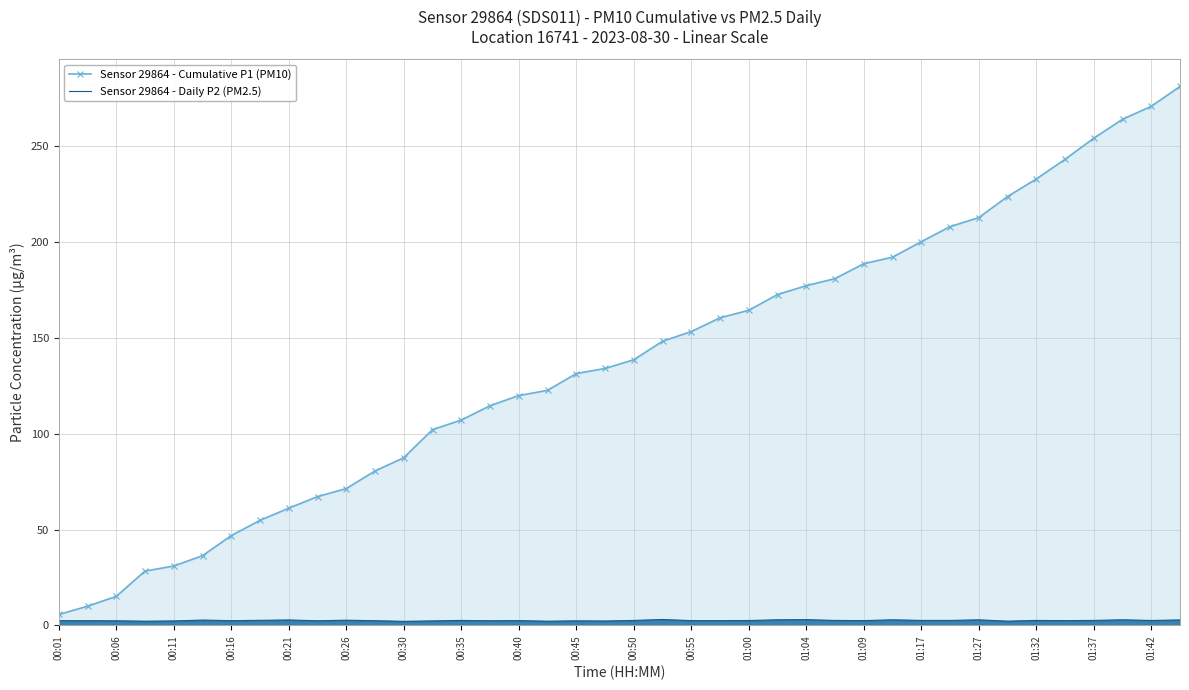

Reading left to right, extract all data points from this chart.

Sensor 29864 - Cumulative P1 (PM10): 5.7	10.0	15.1	28.3	31.0	36.4	46.9	54.8	61.2	67.2	71.4	80.5	87.5	102.1	107.1	114.6	119.9	122.6	131.4	134.0	138.6	148.2	153.3	160.5	164.4	172.6	177.2	180.9	188.7	192.1	200.1	208.0	212.7	223.7	232.9	243.1	254.1	264.0	270.8	281.1
Sensor 29864 - Daily P2 (PM2.5): 2.5	2.5	2.4	2.2	2.3	2.8	2.5	2.6	2.8	2.4	2.7	2.5	2.1	2.4	2.6	2.4	2.5	2.2	2.4	2.3	2.6	3.1	2.5	2.5	2.5	2.9	3.0	2.6	2.5	2.9	2.6	2.6	2.9	2.2	2.6	2.5	2.6	2.9	2.6	2.9